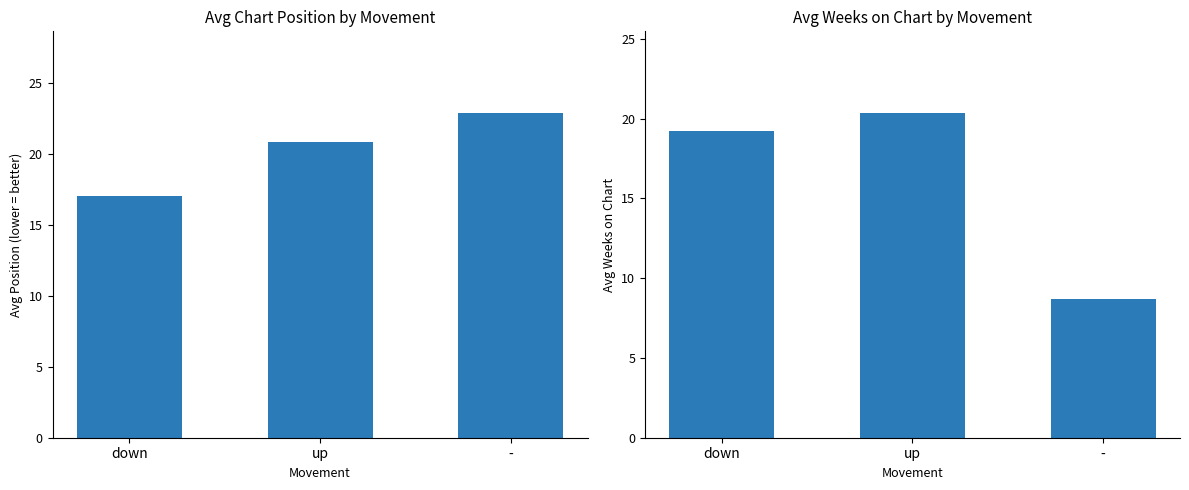

Reading left to right, list all the values displayed in this chart.

Avg Position: 17.0	20.9	22.9
Avg Weeks on Chart: 19.2	20.4	8.7